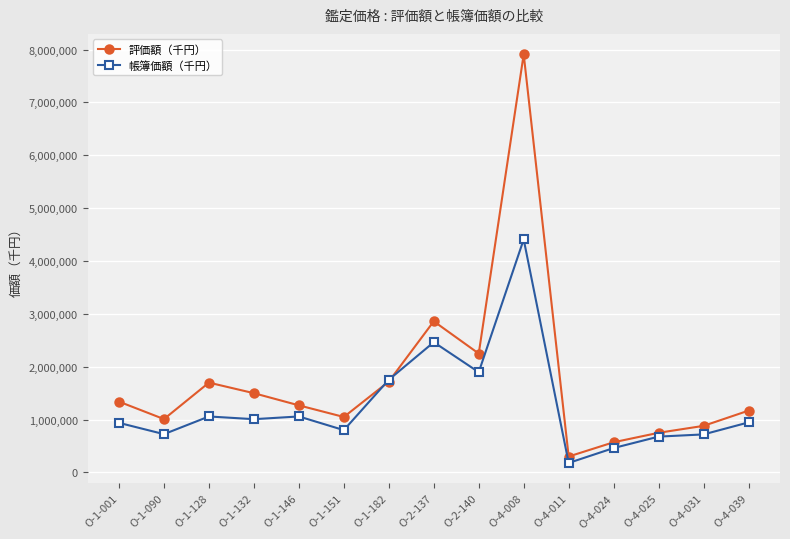

What is the difference between the maximum and second lowest values in the 帳簿価額（千円） series?

3946569